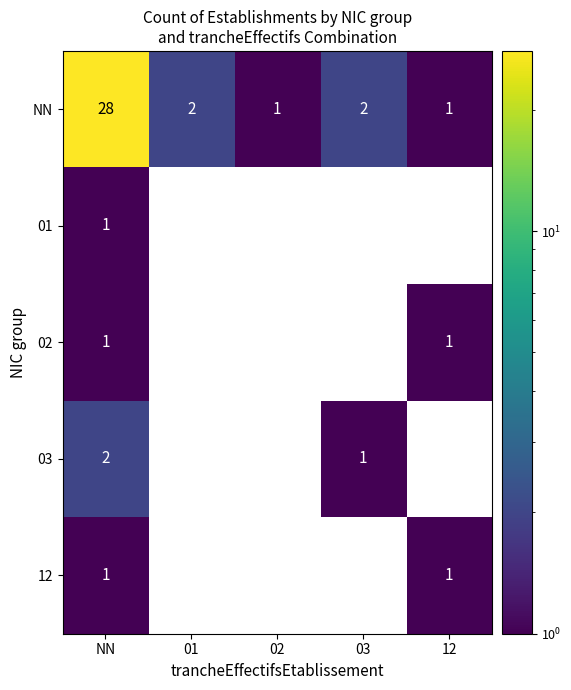

The value of NN at 12 is 0.6. True or false?

False